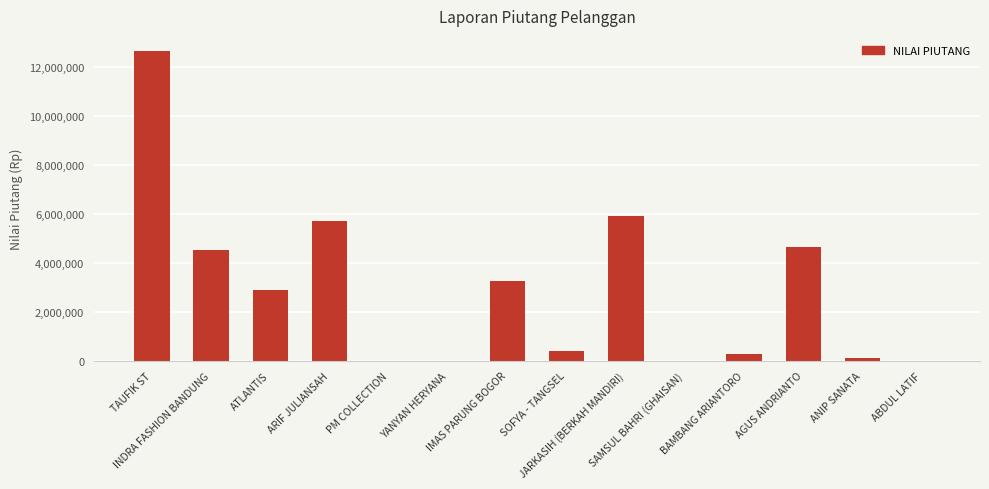

Approximately how many times larger is the value at IMAS PARUNG BOGOR compared to JARKASIH (BERKAH MANDIRI)?

0.6